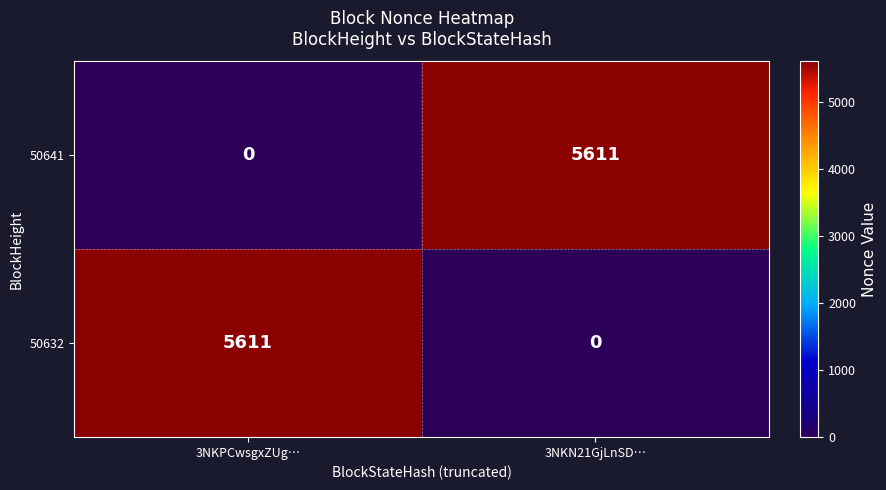

What is the sum of all 50641 values?

5611